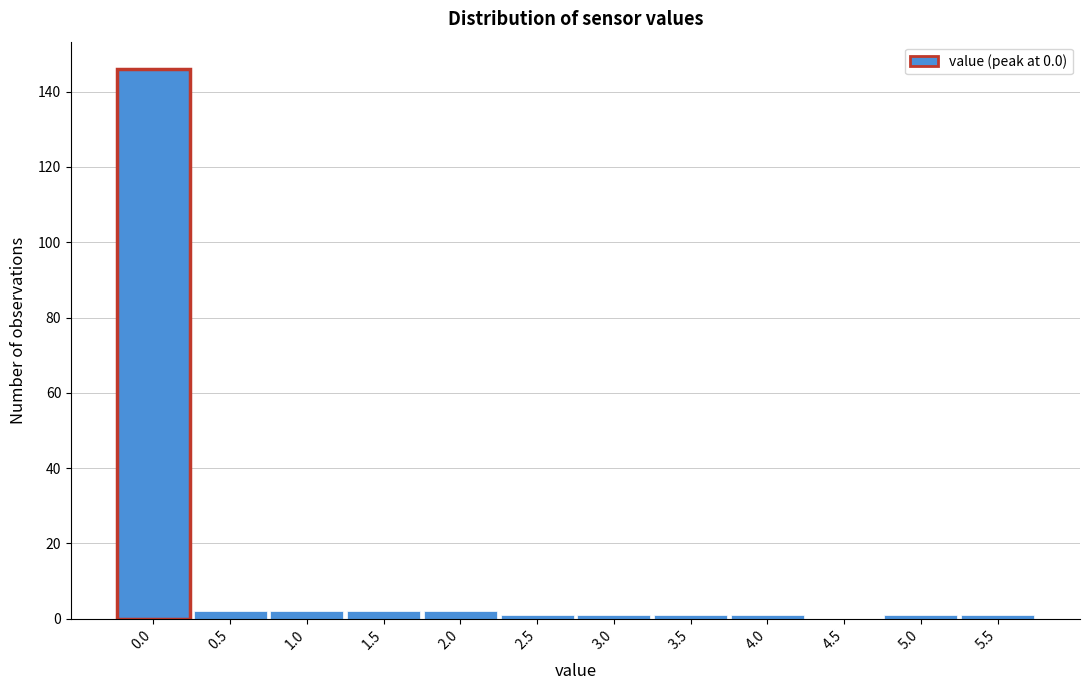

Reading right to left, transcribe all the data shown in this chart.

5.5=1	5.0=1	4.5=0	4.0=1	3.5=1	3.0=1	2.5=1	2.0=2	1.5=2	1.0=2	0.5=2	0.0=146